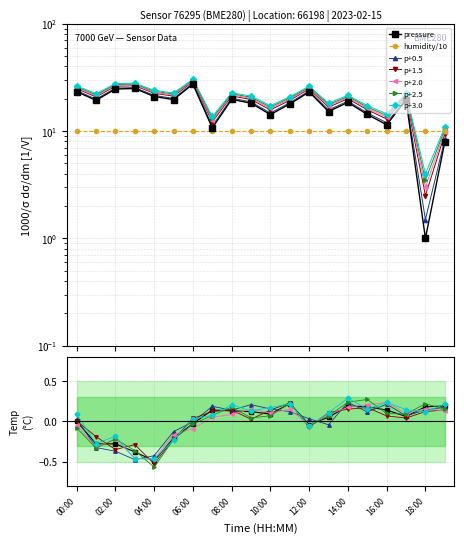

What is the minimum value shown in the chart?

-0.5